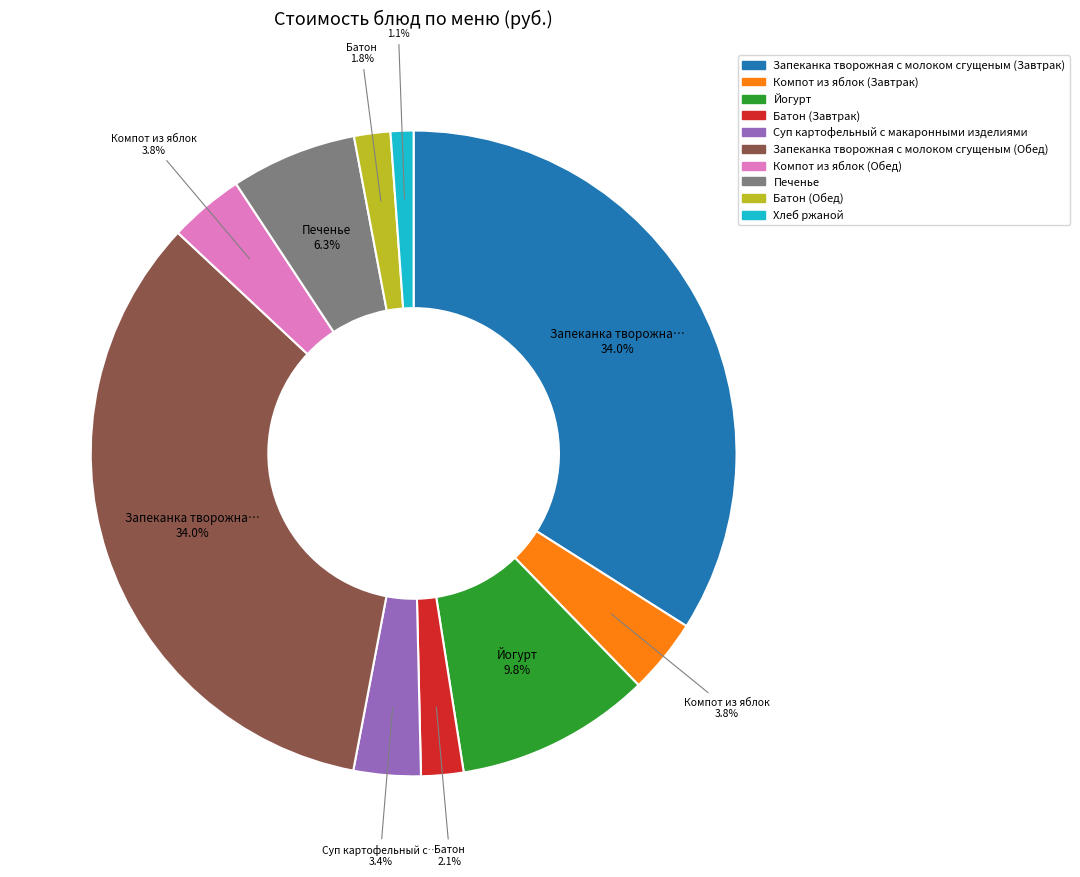

Which slice is the smallest?

Хлеб ржаной